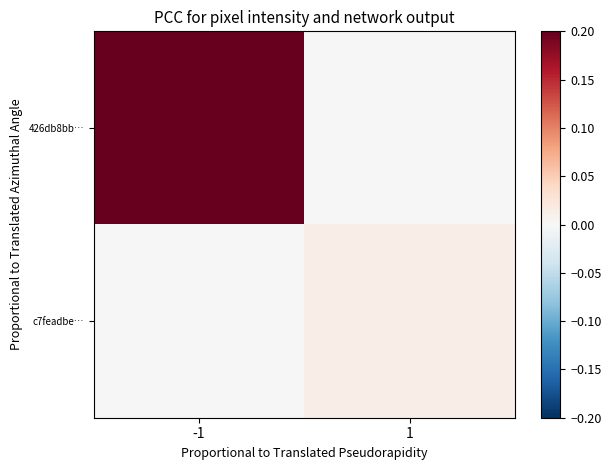

How many data points does each series have?

2